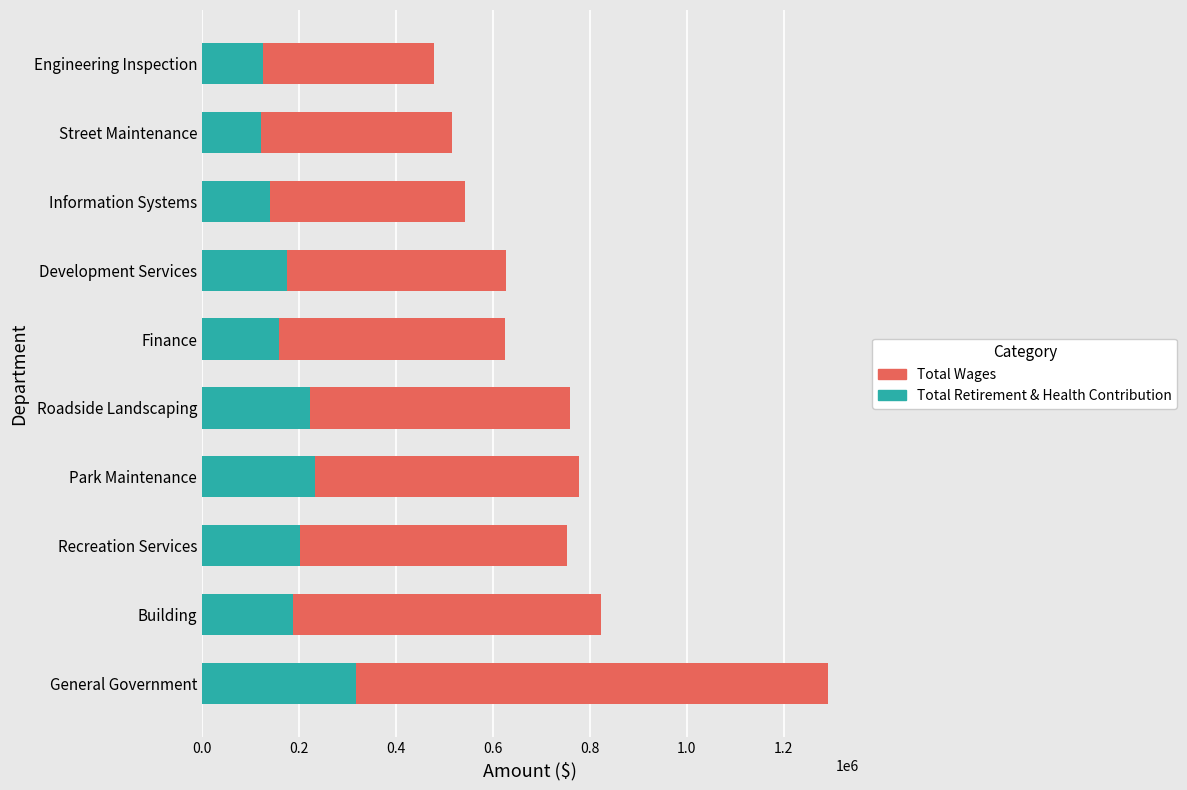

Count the number of data series in this chart.

2